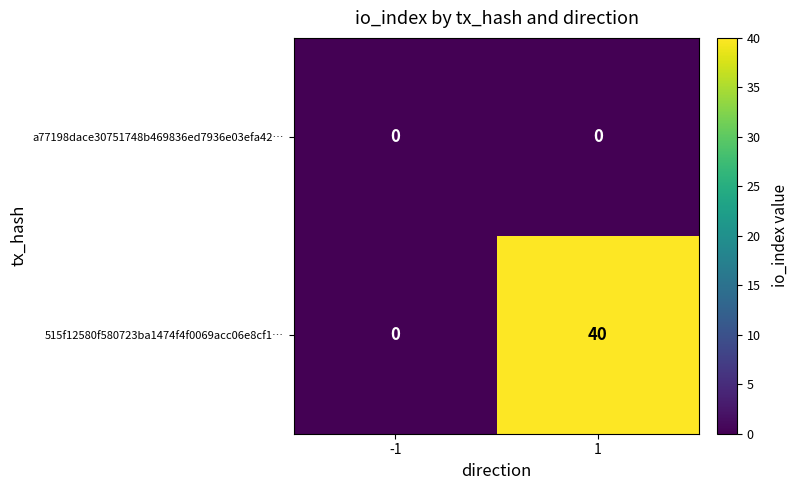

At which category is the sum across all series the highest?

1